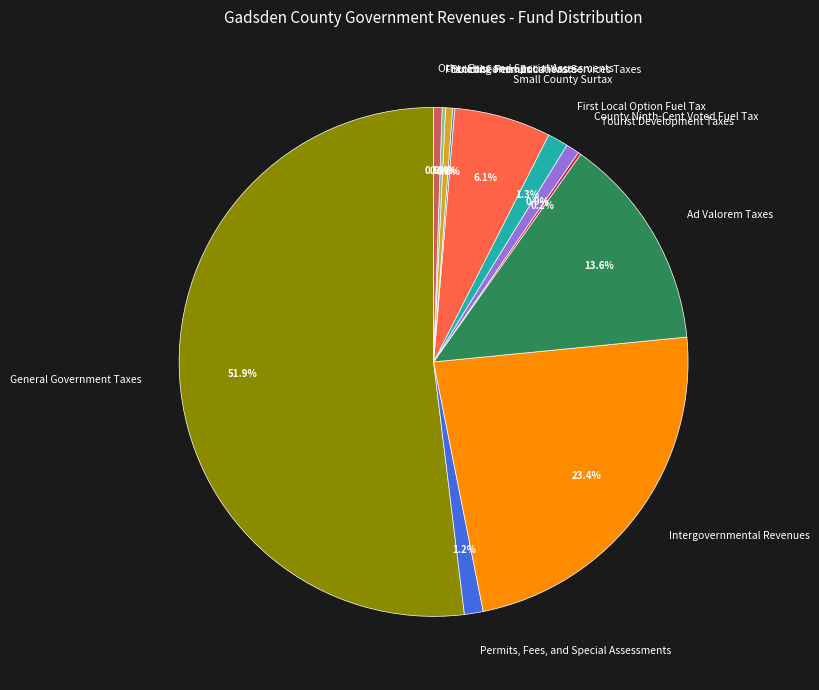

Between Building Permits and Ad Valorem Taxes, which is larger?

Ad Valorem Taxes